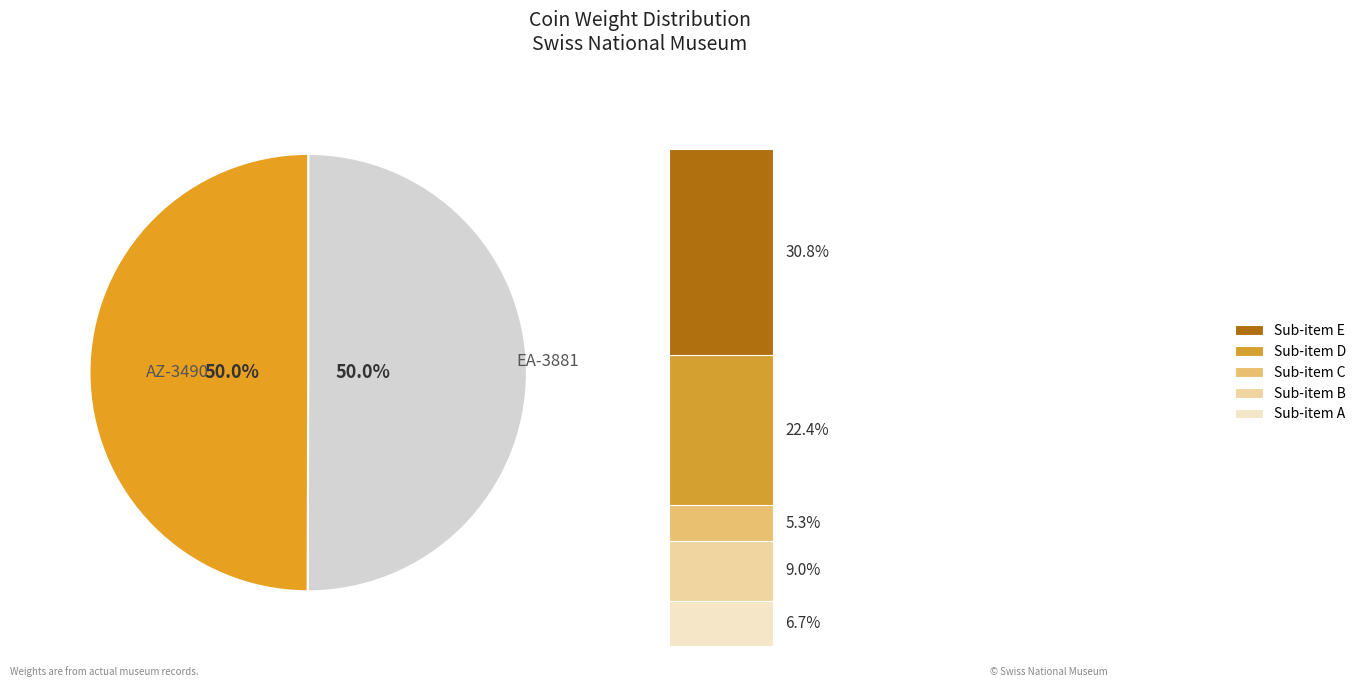

How much of the chart is everything except AZ-3490?

50.0%